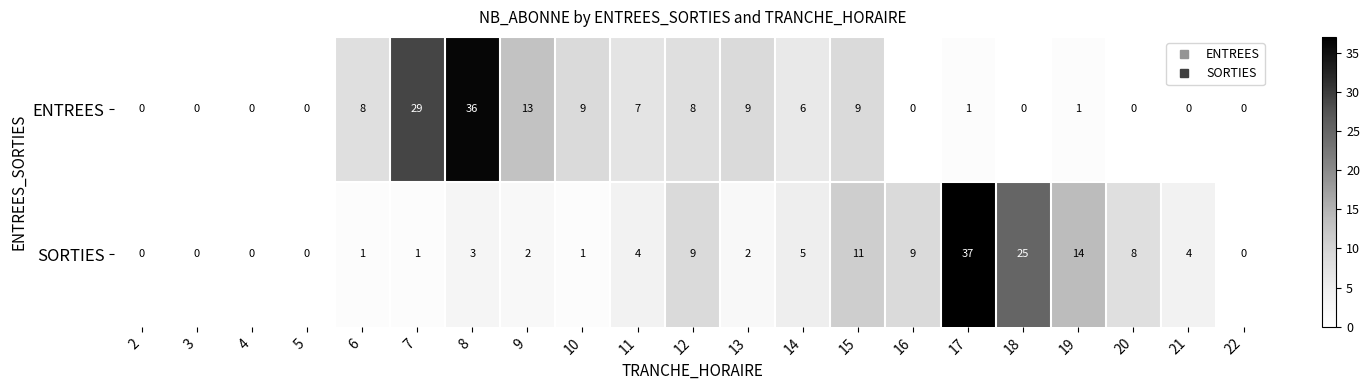

The value of ENTREES at 5 is -12. True or false?

False